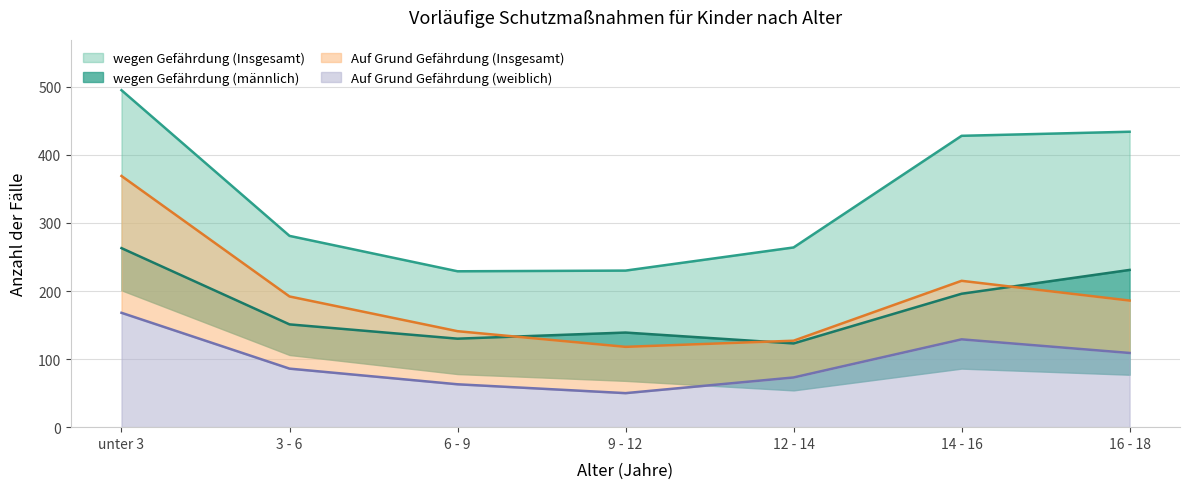

Which series ends up on top after the final intersection of wegen Gefährdung (männlich) and Auf Grund Gefährdung (Insgesamt)?

wegen Gefährdung (männlich)